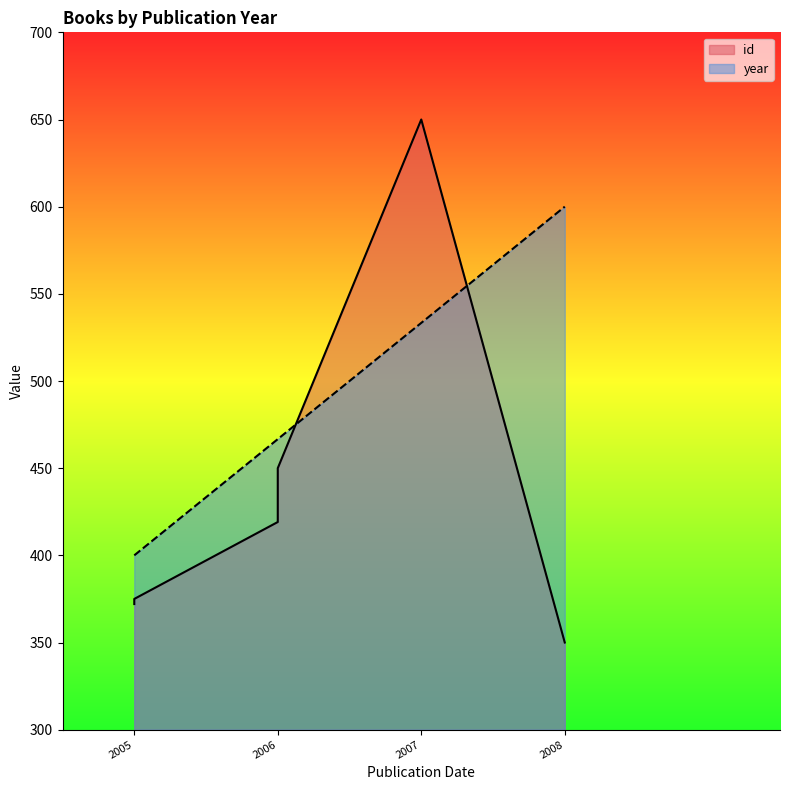

True or false: id has a value of 152.6 at 2005.

False